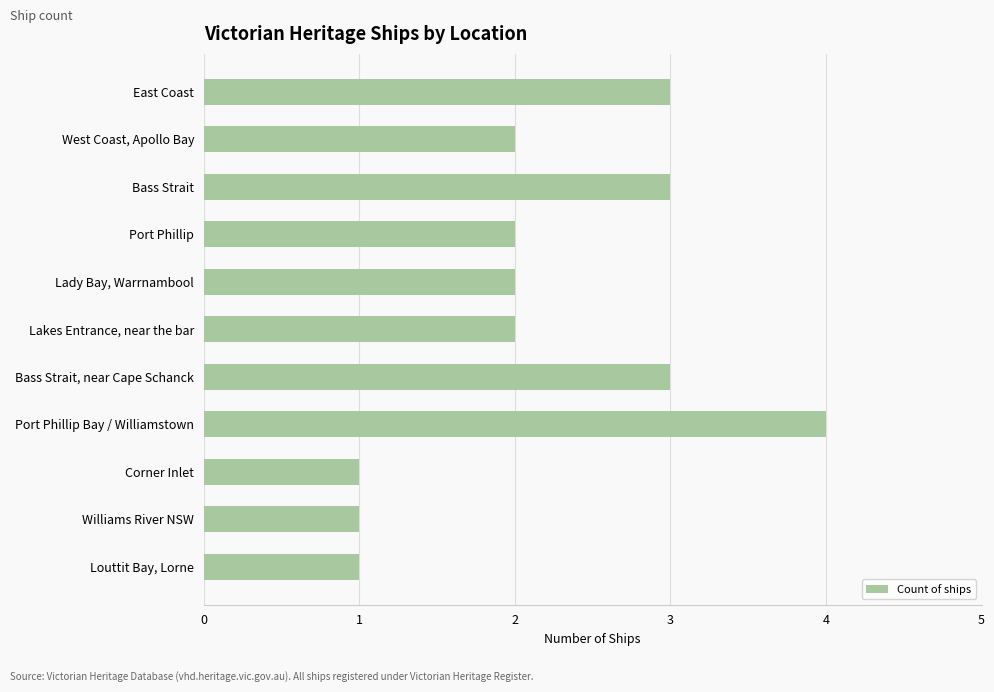

What is the greatest value displayed?

4